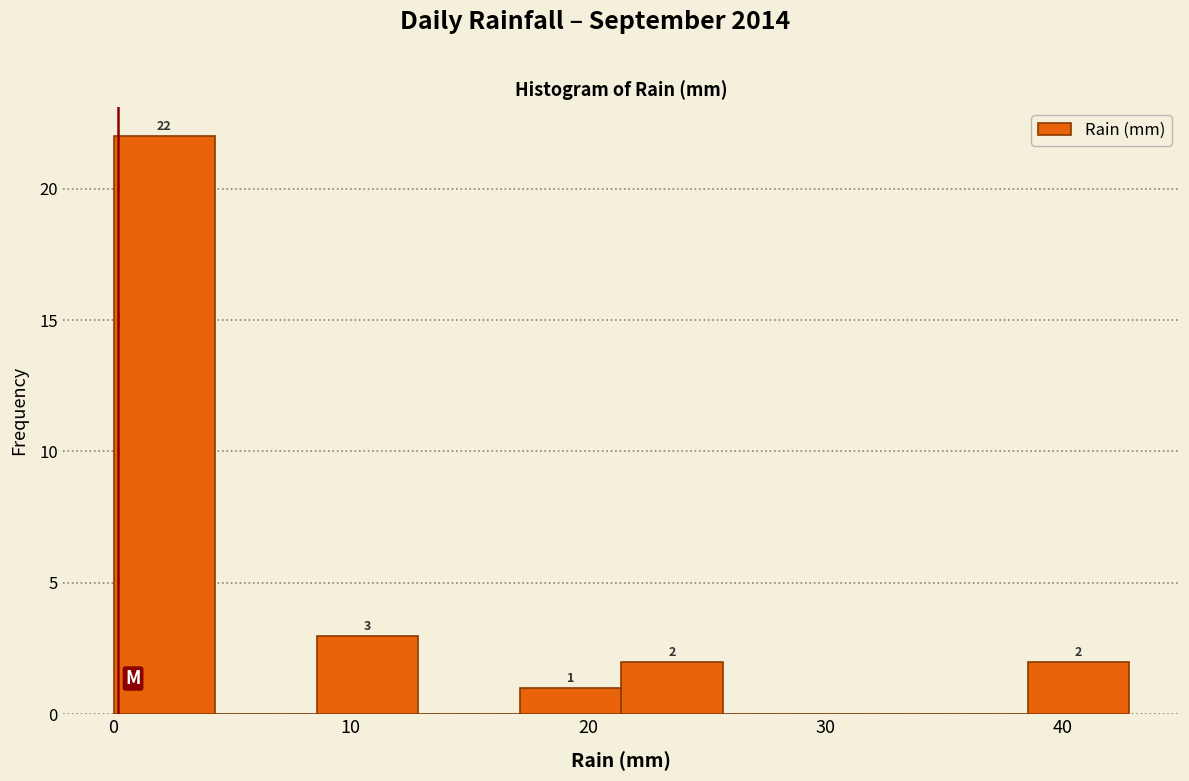

Over which range of the x-axis is the bar tallest?

0 to 4